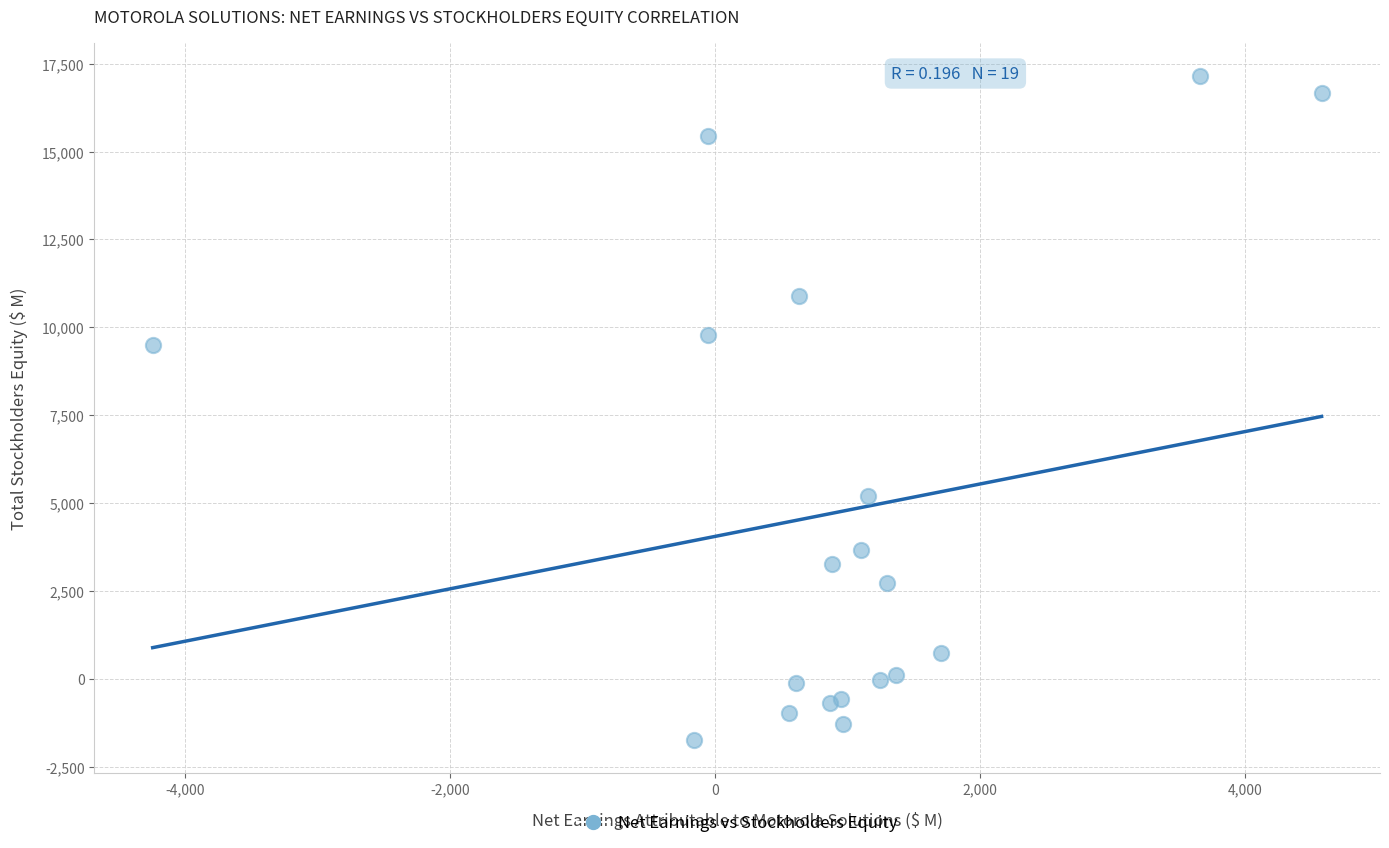

What Y value in the scatter plot is closest to 7700?

9507